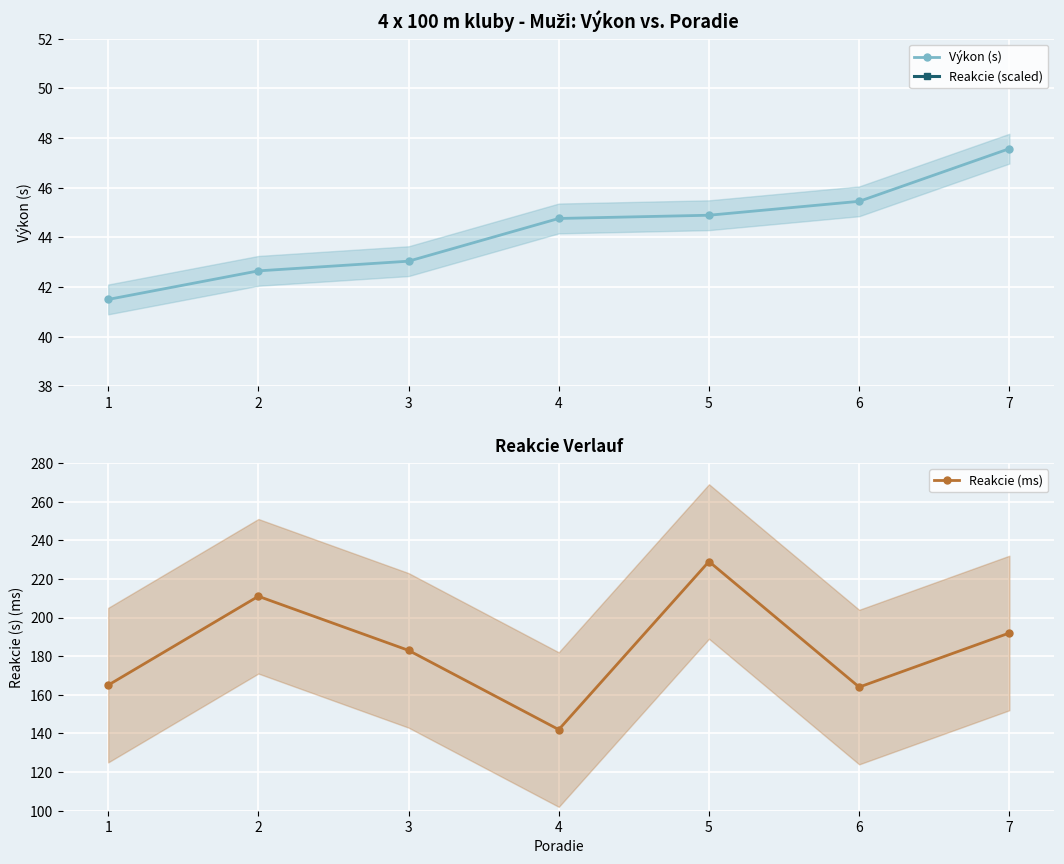

Which label corresponds to the largest value in the chart?

5